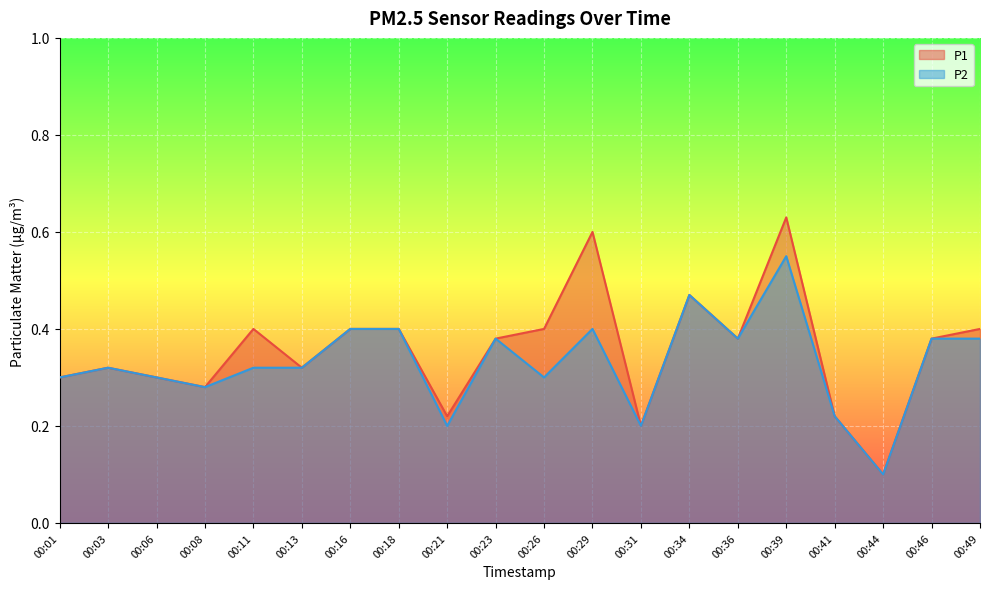

How many lines are shown in the chart?

2